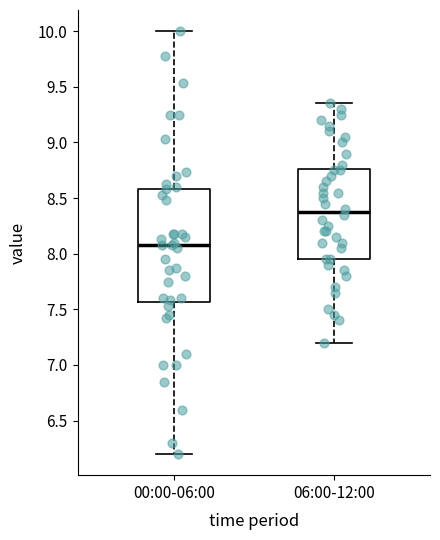

Which box has the lowest median line?

00:00-06:00